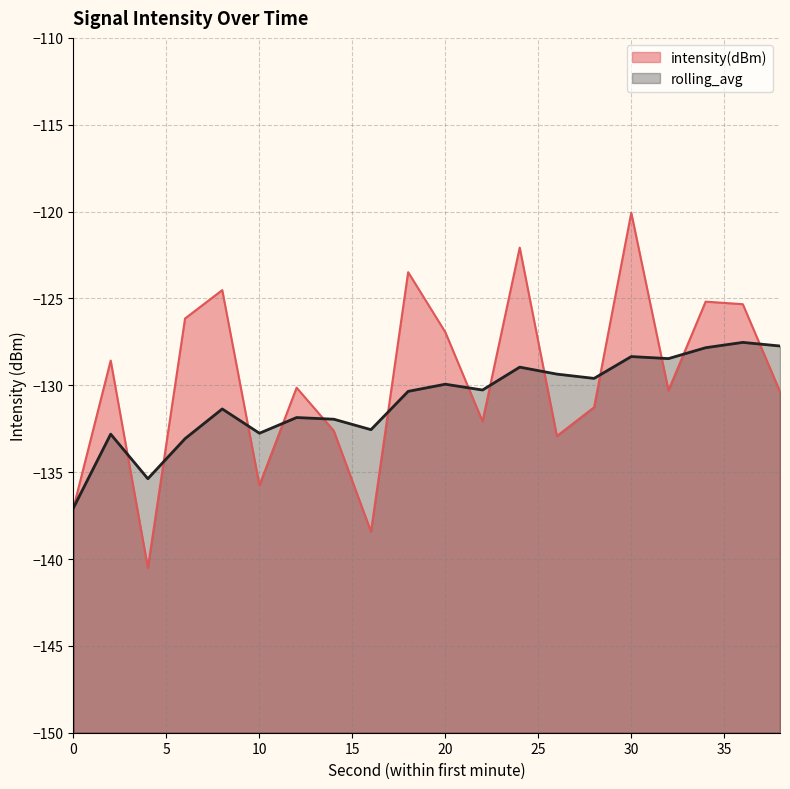

How many categories are shown in the chart?

20